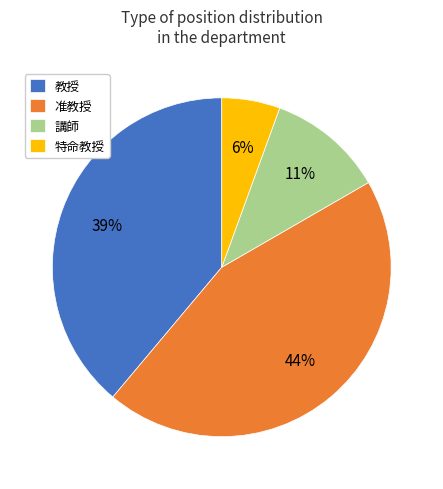

Which slice is the largest?

准教授